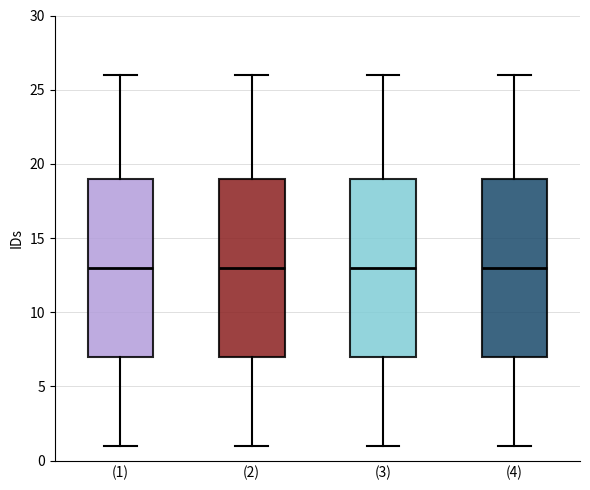

Where does the median line of the box for (2) sit on the y-axis? The values are not printed on the chart, so give them approximately, as read against the axis.

13